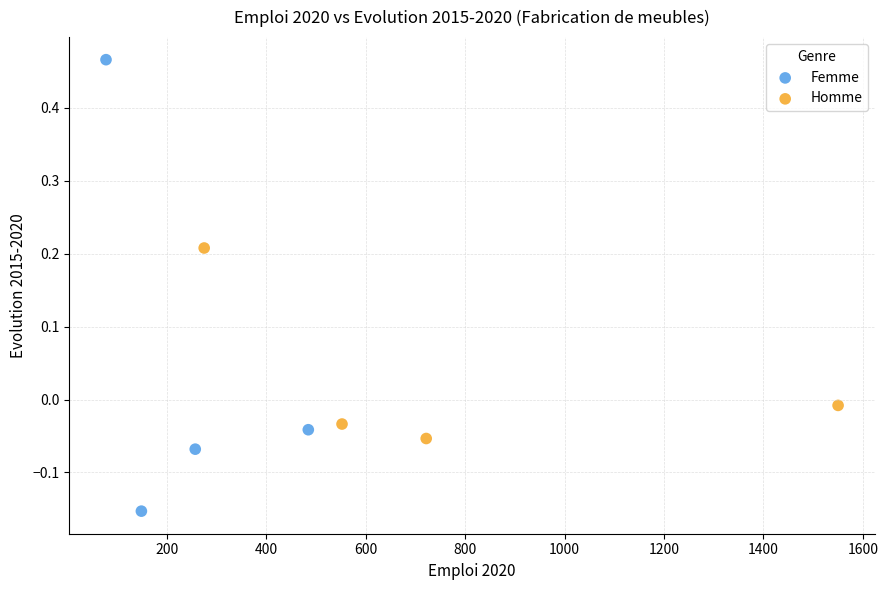

Which series reaches the maximum Y coordinate?

Femme